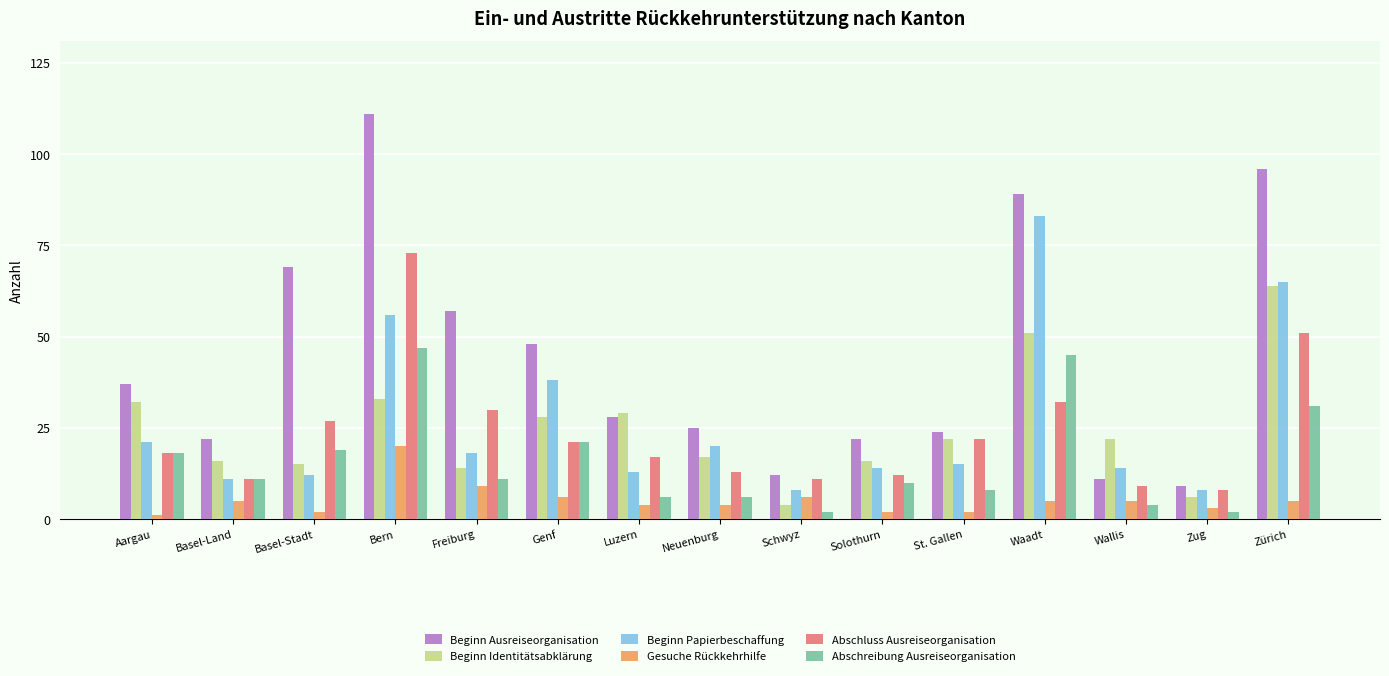

What is the sum of the Gesuche Rückkehrhilfe values at Zug and Luzern?

7